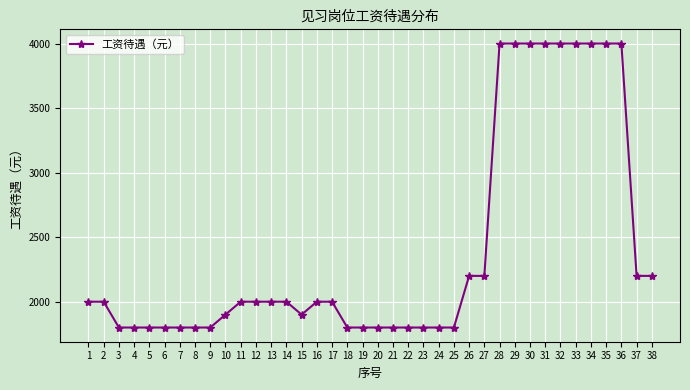

Reading left to right, extract all data points from this chart.

2000	2000	1800	1800	1800	1800	1800	1800	1800	1900	2000	2000	2000	2000	1900	2000	2000	1800	1800	1800	1800	1800	1800	1800	1800	2200	2200	4000	4000	4000	4000	4000	4000	4000	4000	4000	2200	2200